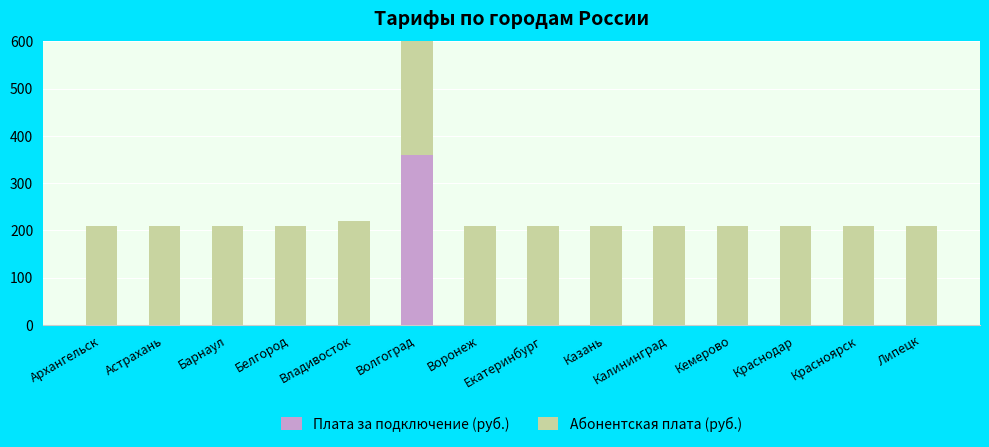

Rank the series at Белгород from lowest to highest value.

Плата за подключение (руб.), Абонентская плата (руб.)